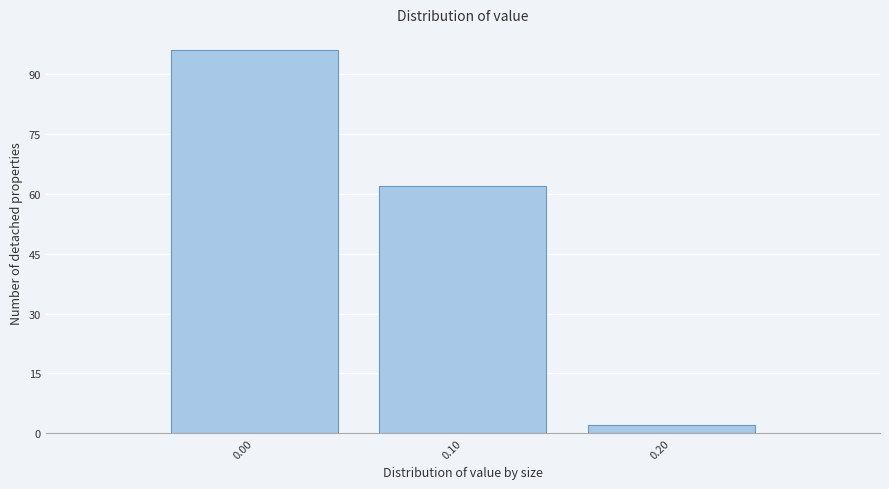

How tall is the bar that spans 0.15 to 0.25 on the x-axis? The values are not printed on the chart, so give them approximately, as read against the axis.

2